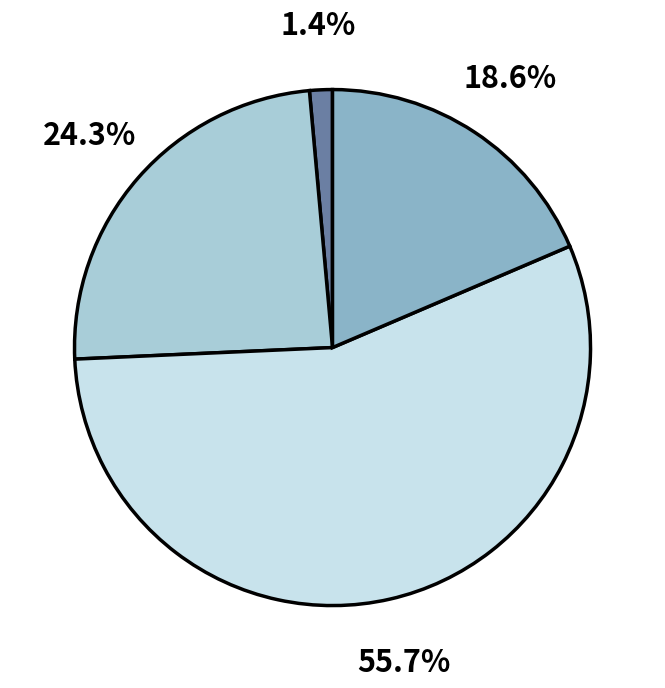

Is there a majority slice in this chart?

Yes